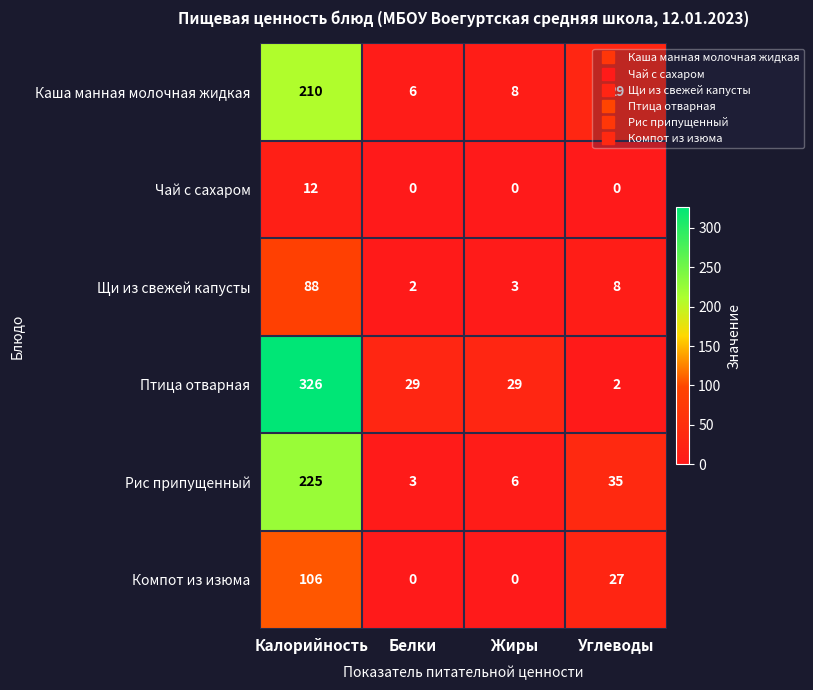

At how many categories does at least one series exceed 119?

1